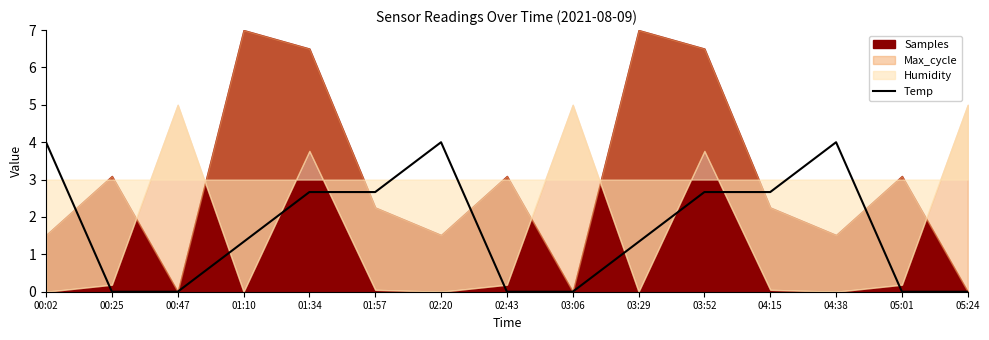

What is the change in value from 04:15 to 04:38?

+1.3